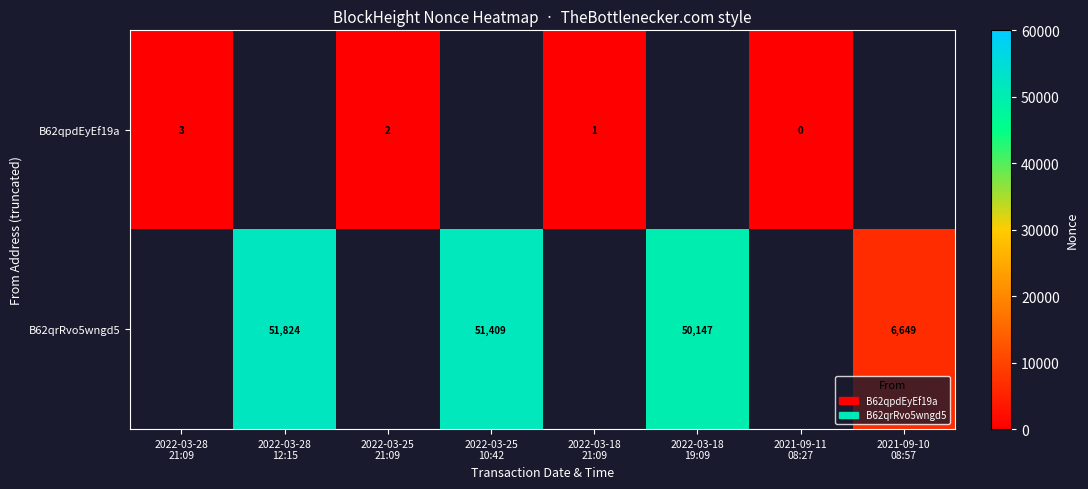

Which label corresponds to the smallest value in the chart?

2021-09-11
08:27